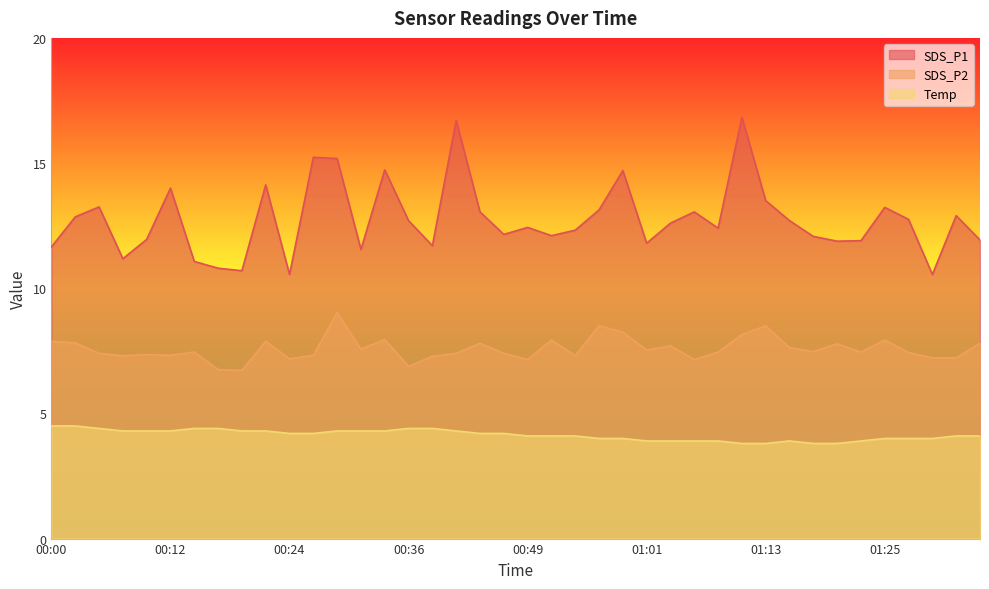

True or false: SDS_P2 and SDS_P1 cross at least once.

False